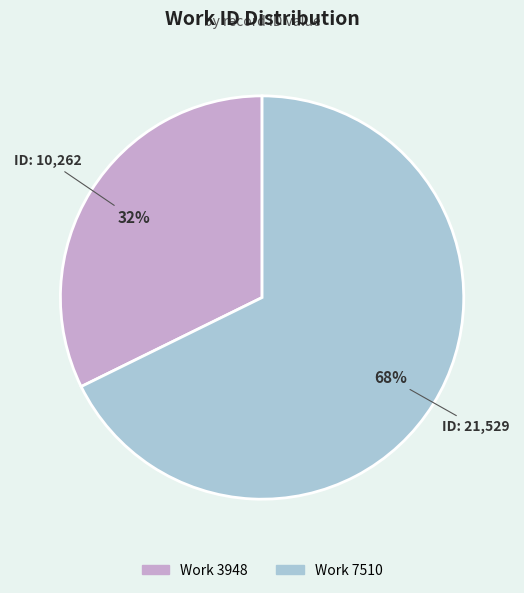

Is there any slice that represents more than half of the pie?

Yes